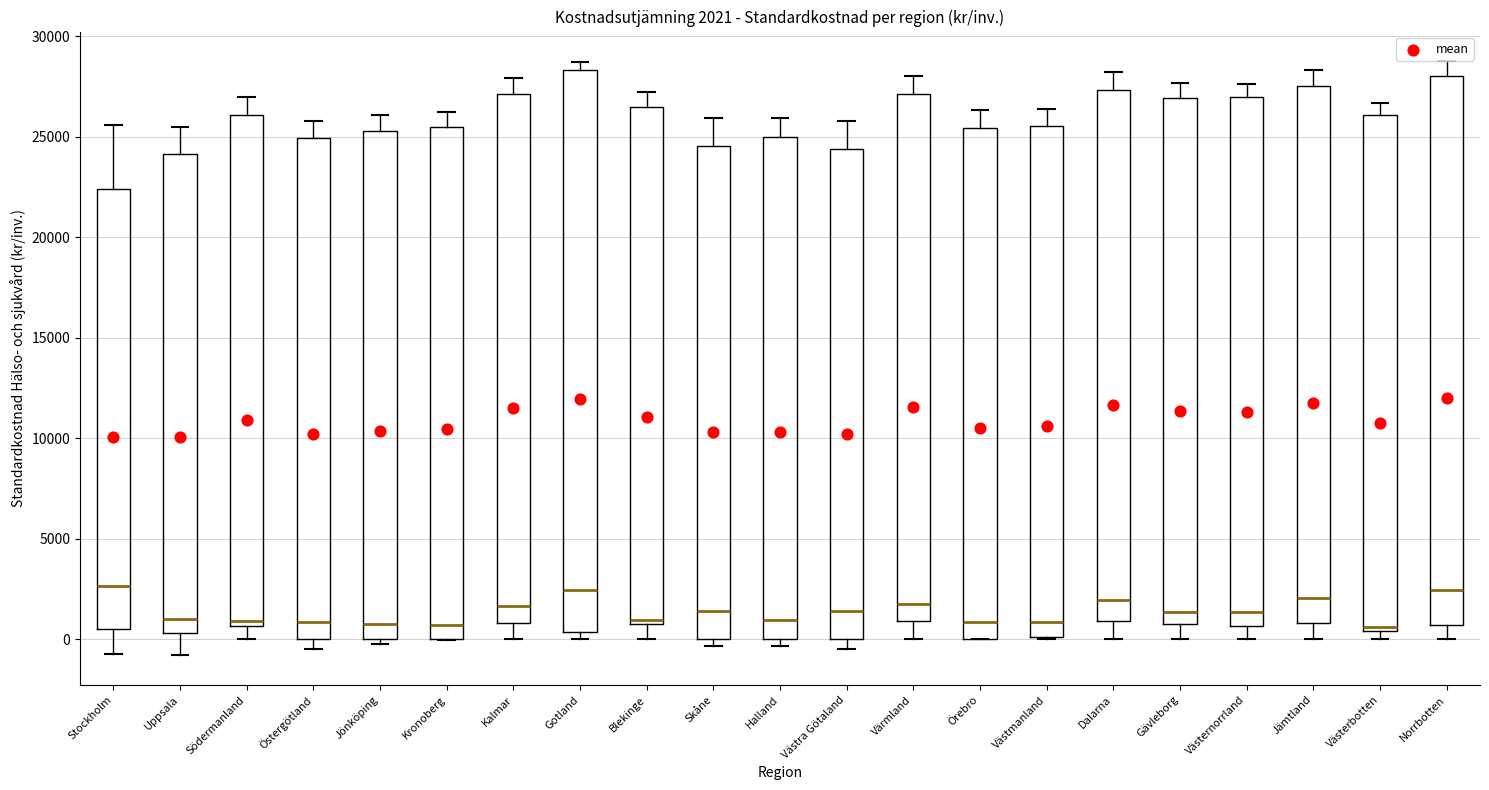

Comparing the boxes themselves (not the whiskers), which one is the tallest?

Gotland